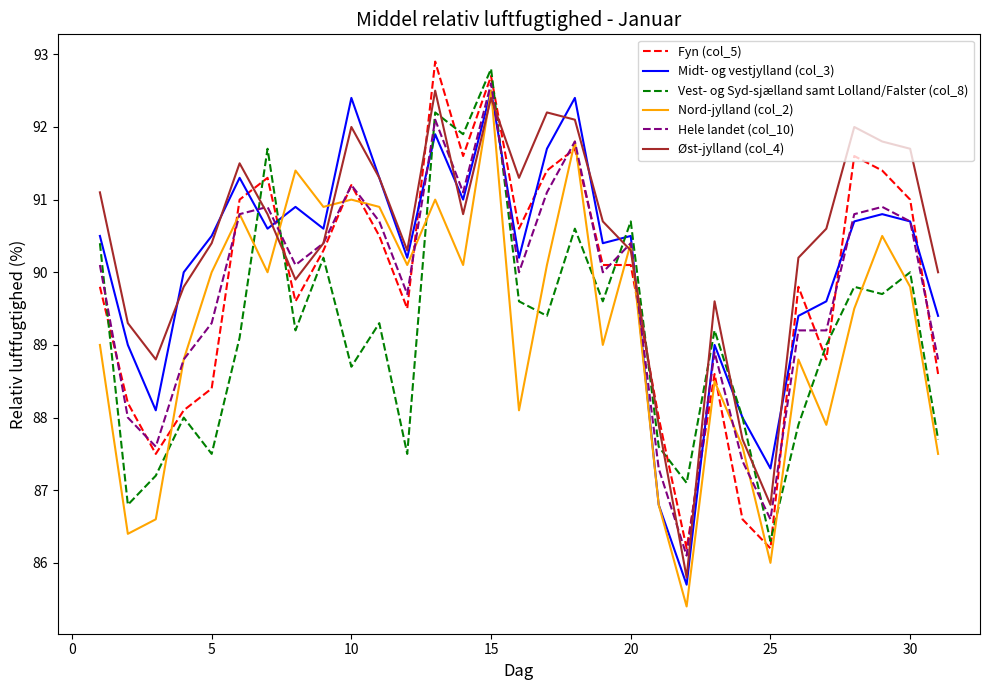

What is the maximum value shown in the chart?

92.9